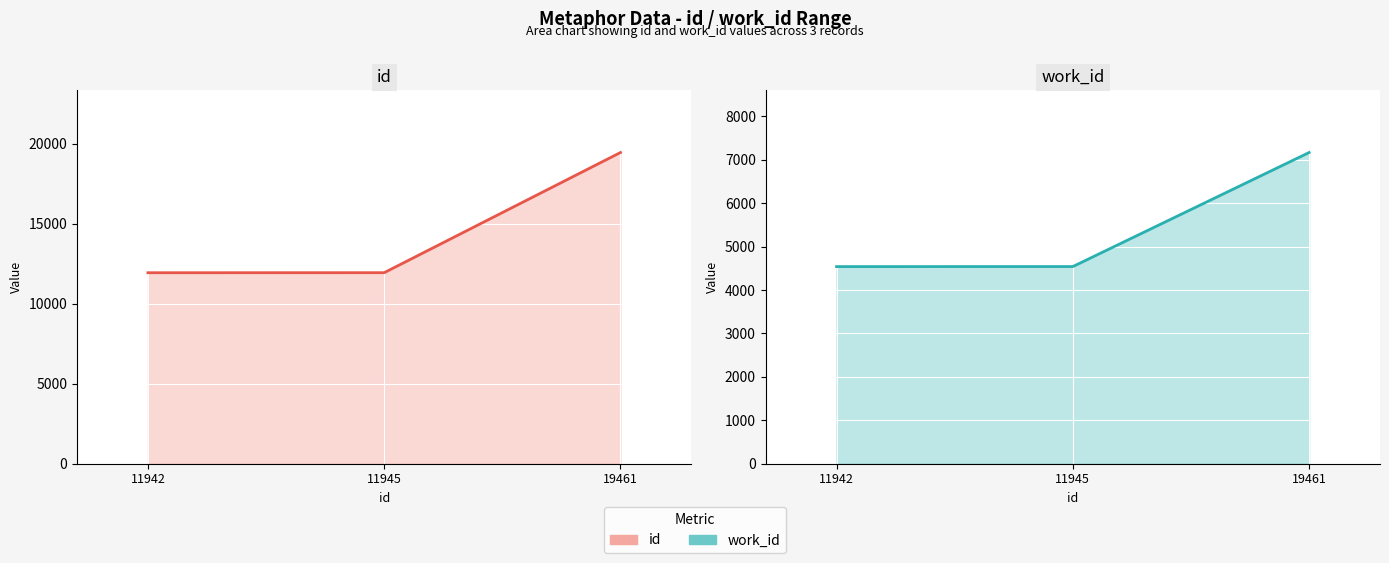

Where is work_id nearest to the value 5855?

11945